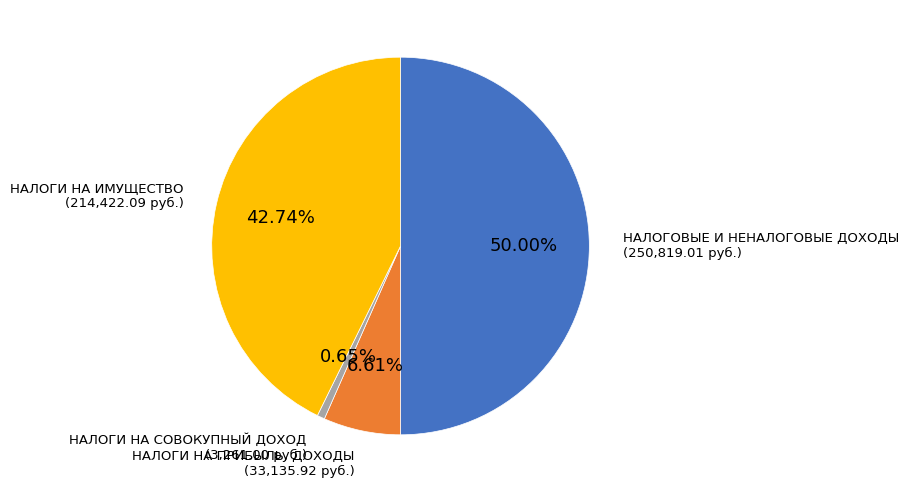

To the nearest percent, what percentage of the pie is НАЛОГИ НА ИМУЩЕСТВО?

43%